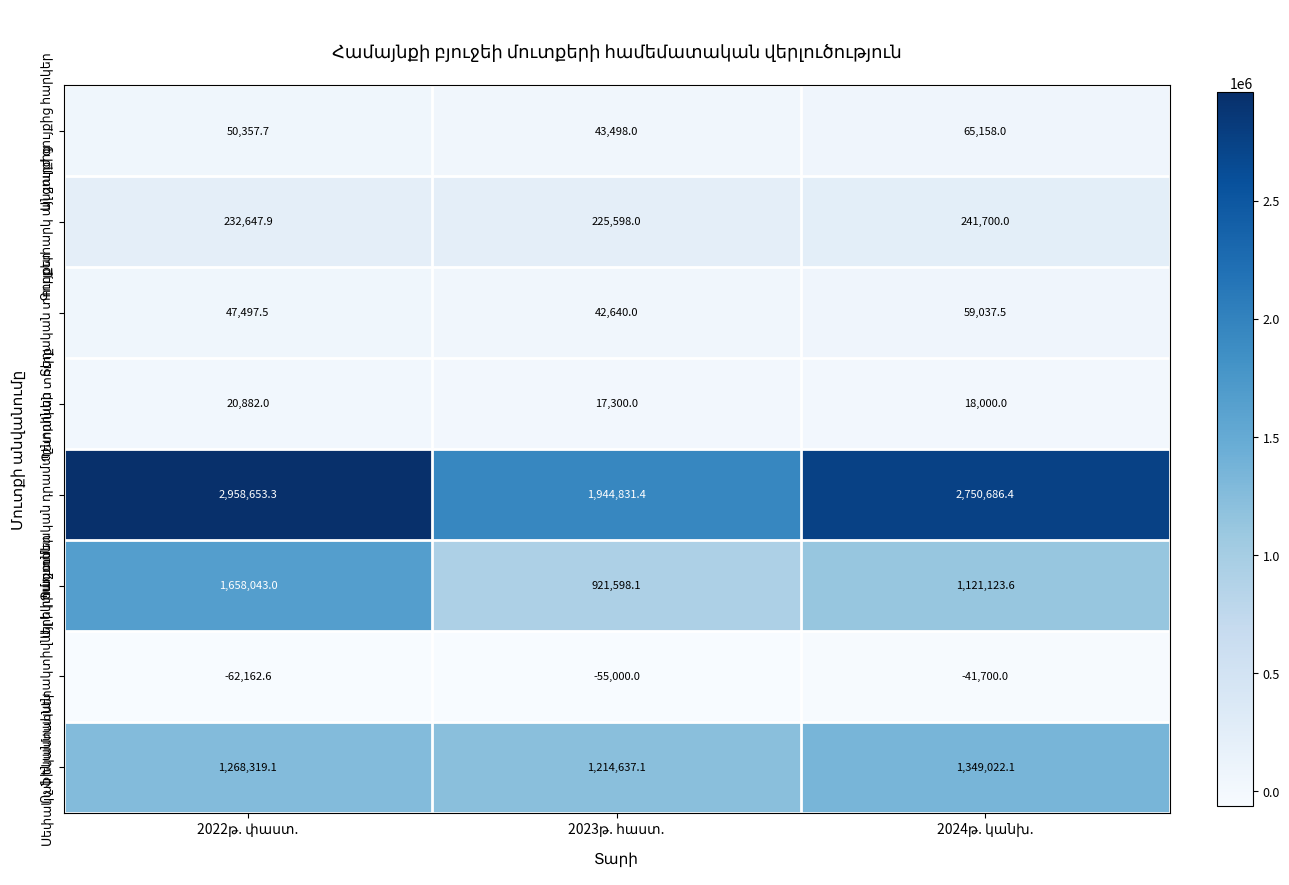

How many categories are shown in the chart?

3